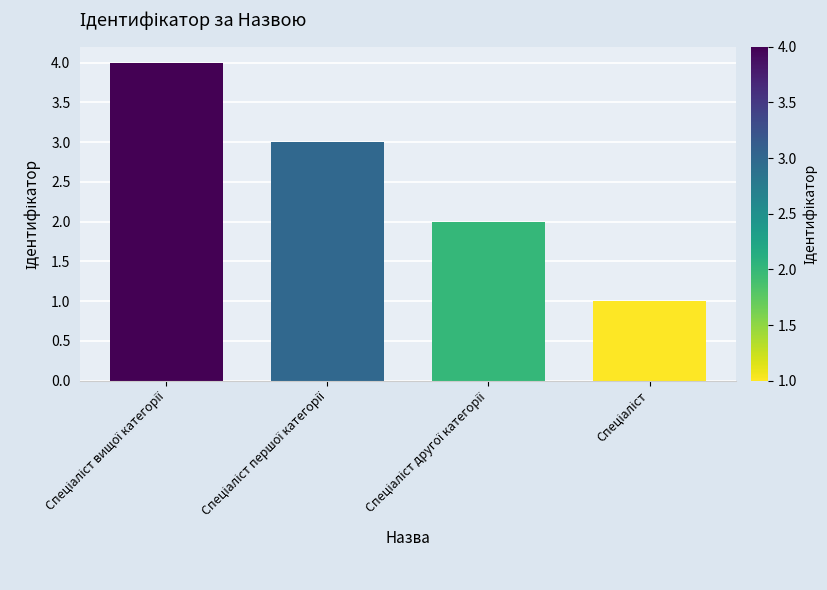

What is the sum of all values?

10